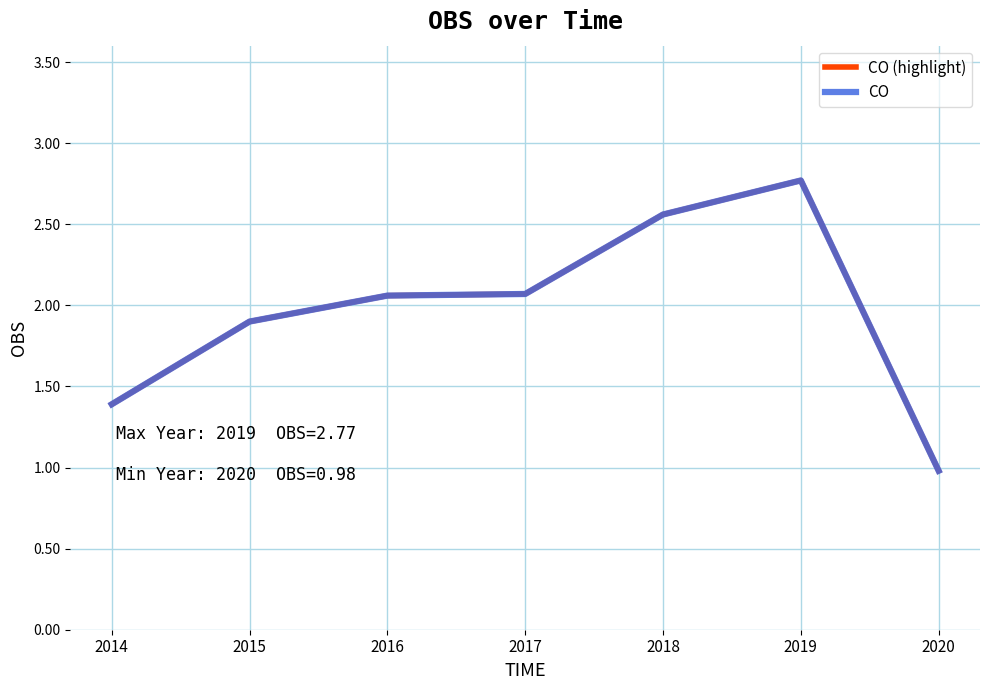

Does the chart have visible grid lines?

Yes